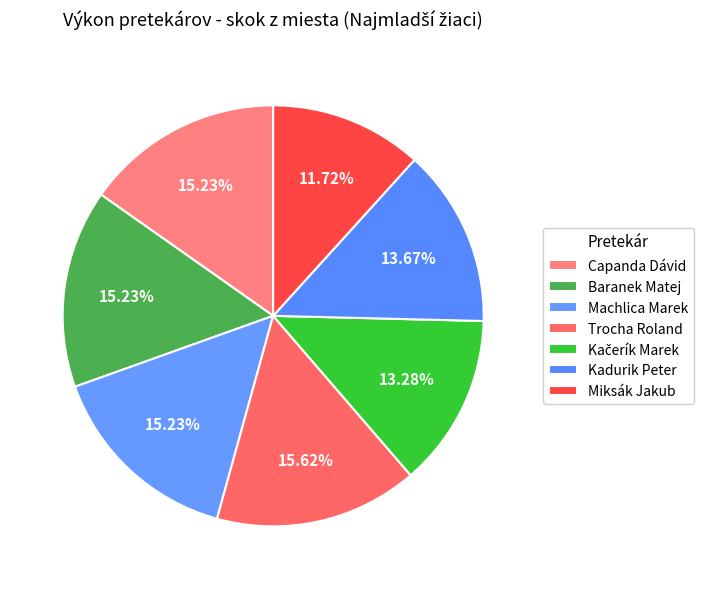

Rank the categories by value from highest to lowest.

Trocha Roland, Capanda Dávid, Baranek Matej, Machlica Marek, Kadurik Peter, Kačerík Marek, Miksák Jakub